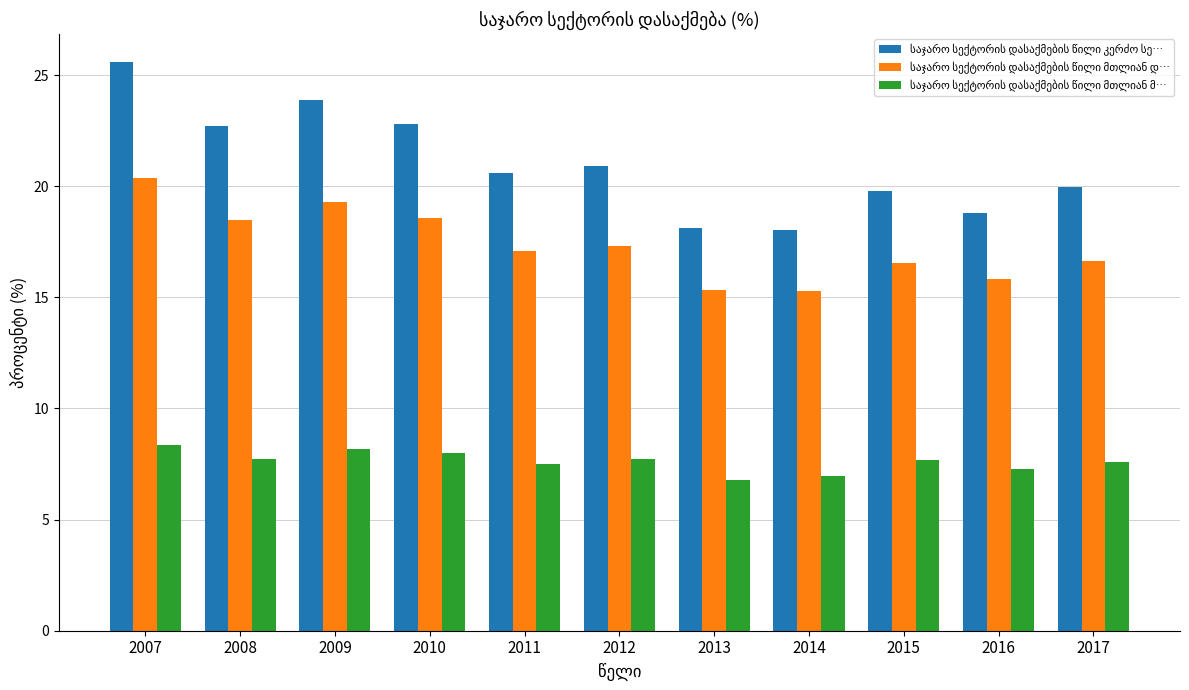

What is the spread (max minus min) of values at 2011?

13.1